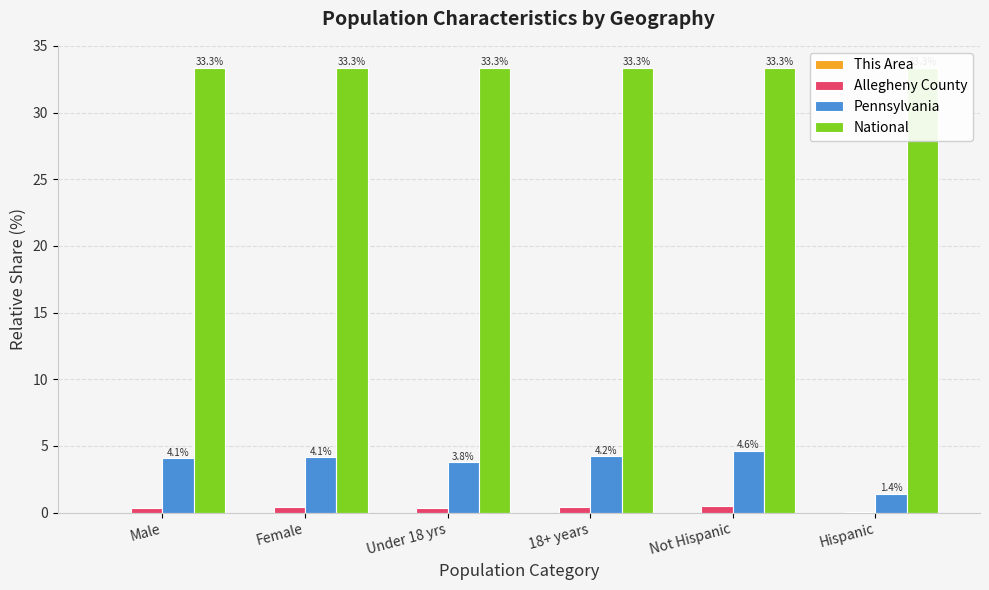

Between 18+ years and Hispanic, which series saw the biggest shift?

Pennsylvania